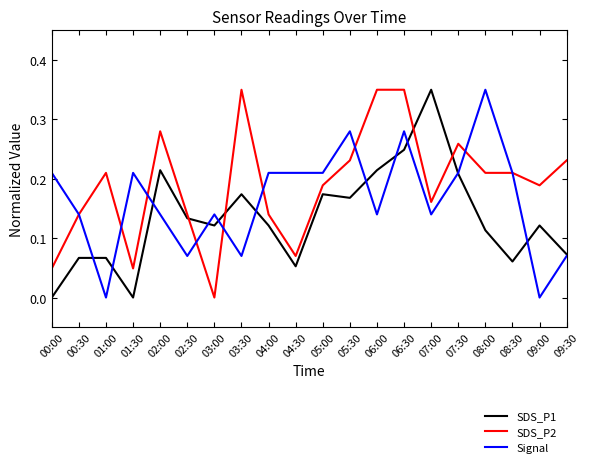

Which series changed the most between 02:00 and 02:30?

SDS_P2